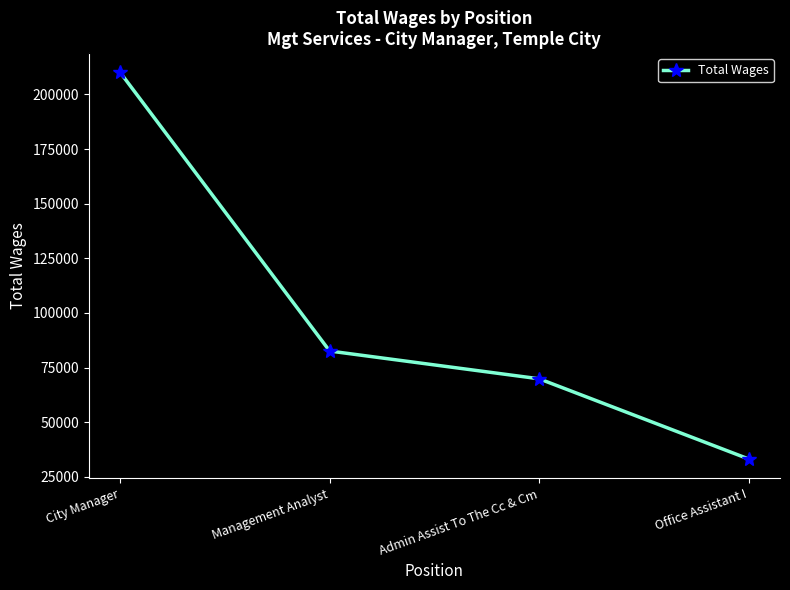

What is the maximum value shown in the chart?

210064